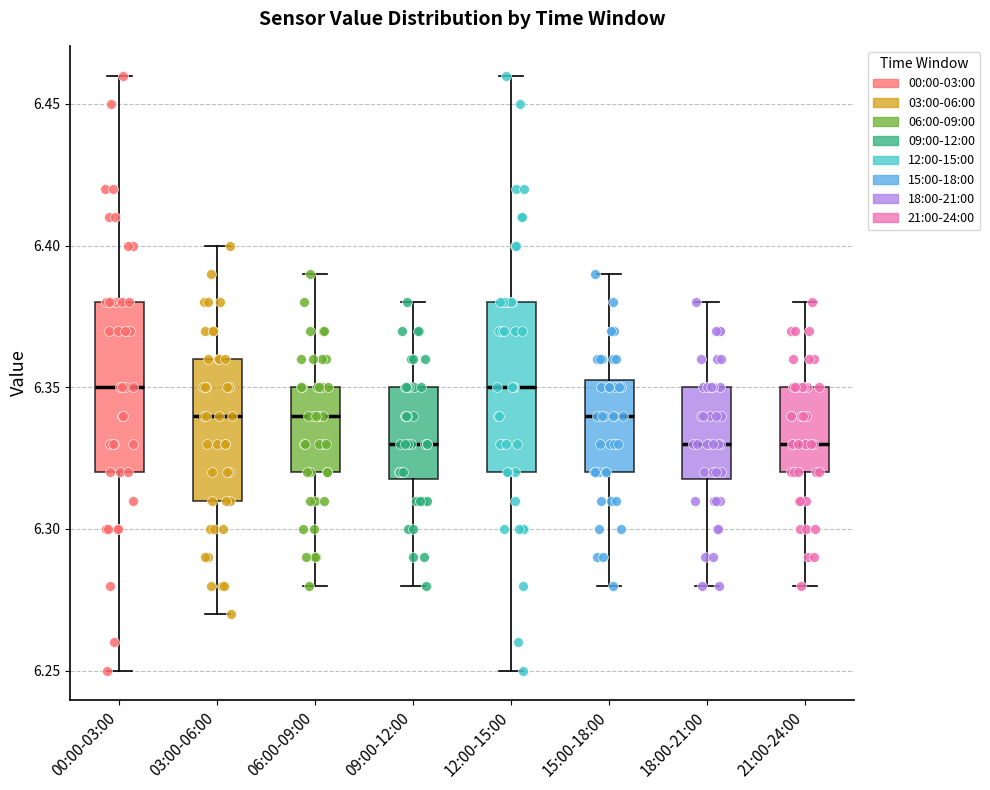

Reading left to right, read every box against the y-axis: the position of its median line, the range the box covers, and the ends of its whiskers. The values are not printed on the chart, so give them approximately, as read against the axis.

00:00-03:00: median 6.350, box 6.320 to 6.380, whiskers 6.250 to 6.460
03:00-06:00: median 6.340, box 6.310 to 6.360, whiskers 6.270 to 6.400
06:00-09:00: median 6.340, box 6.320 to 6.350, whiskers 6.280 to 6.390
09:00-12:00: median 6.330, box 6.320 to 6.350, whiskers 6.280 to 6.380
12:00-15:00: median 6.350, box 6.320 to 6.380, whiskers 6.250 to 6.460
15:00-18:00: median 6.340, box 6.320 to 6.355, whiskers 6.280 to 6.390
18:00-21:00: median 6.330, box 6.320 to 6.350, whiskers 6.280 to 6.380
21:00-24:00: median 6.330, box 6.320 to 6.350, whiskers 6.280 to 6.380